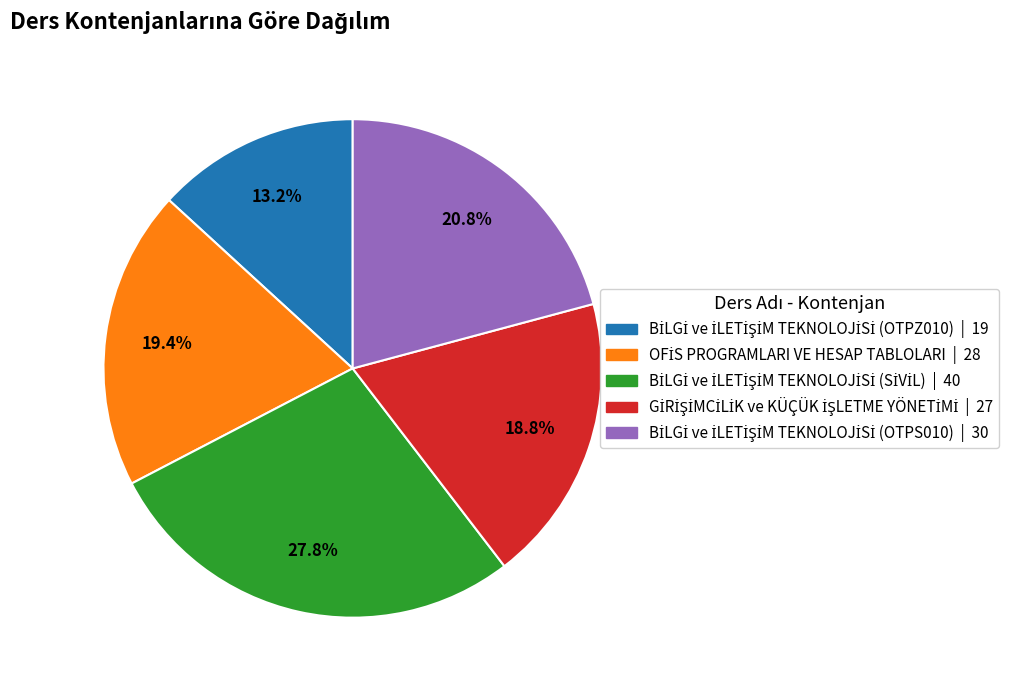

Is there a majority slice in this chart?

No